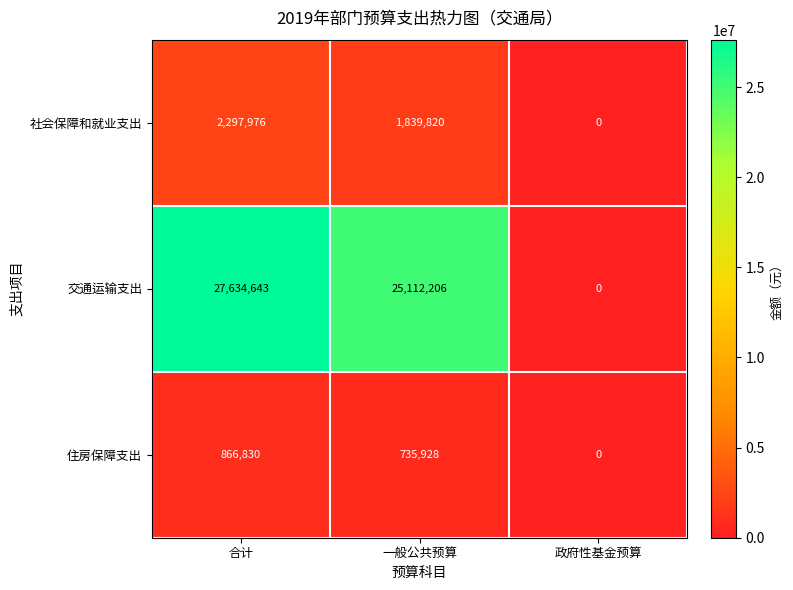

Between 合计 and 一般公共预算, which series saw the biggest shift?

交通运输支出